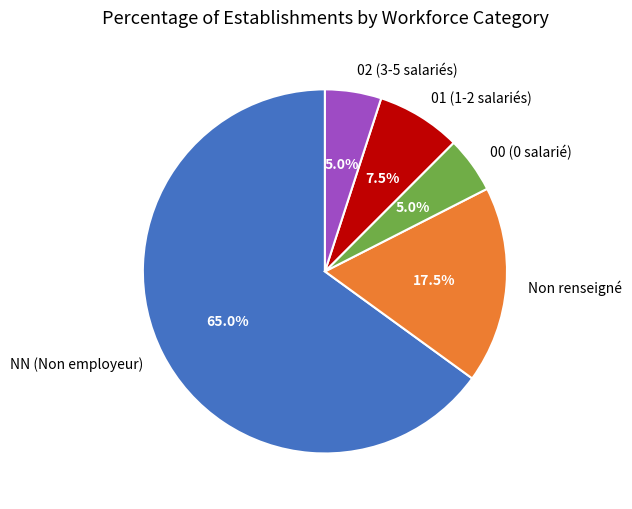

Does any single category account for the majority?

Yes